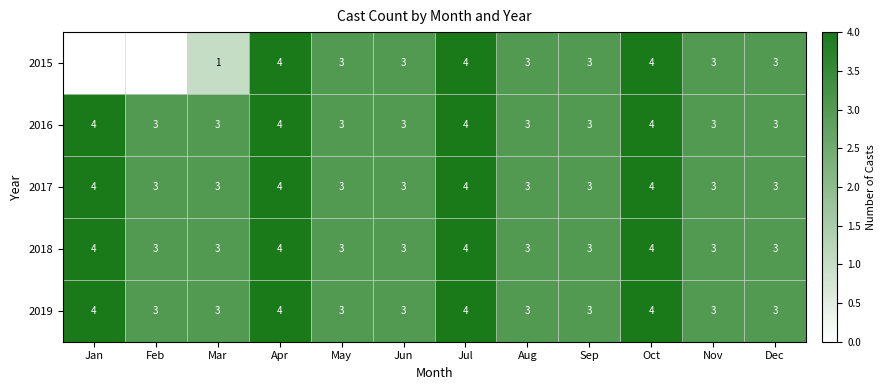

What is the total value across all series at Nov?

15